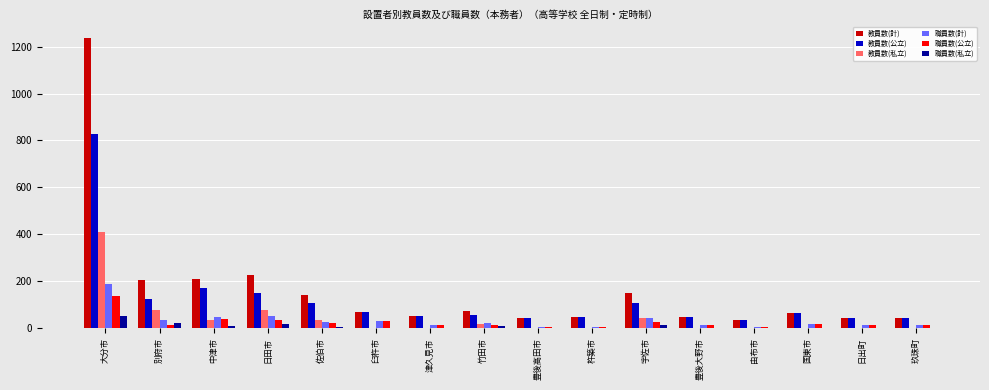

At which category is the sum across all series the highest?

大分市